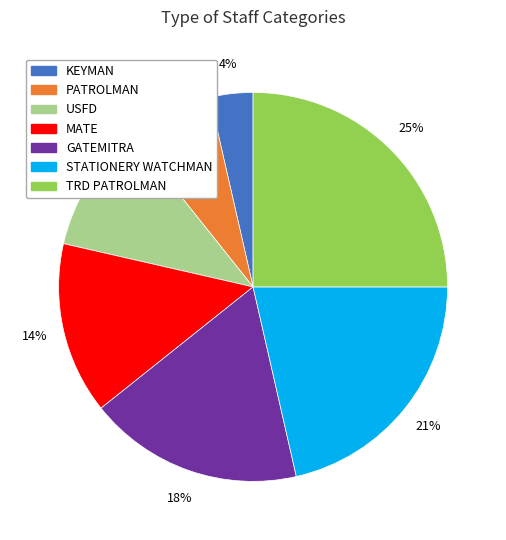

Is it true that USFD is 11% of the pie?

True